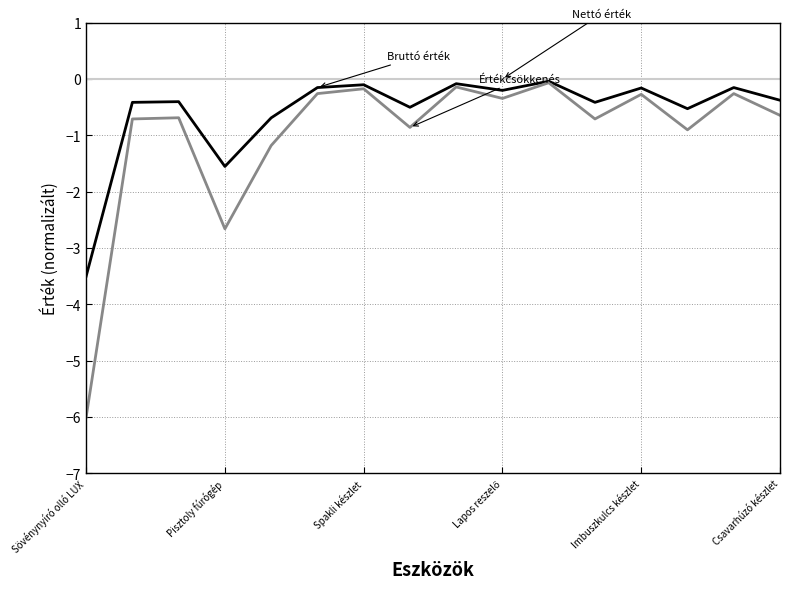

What is the minimum value shown in the chart?

-6.0